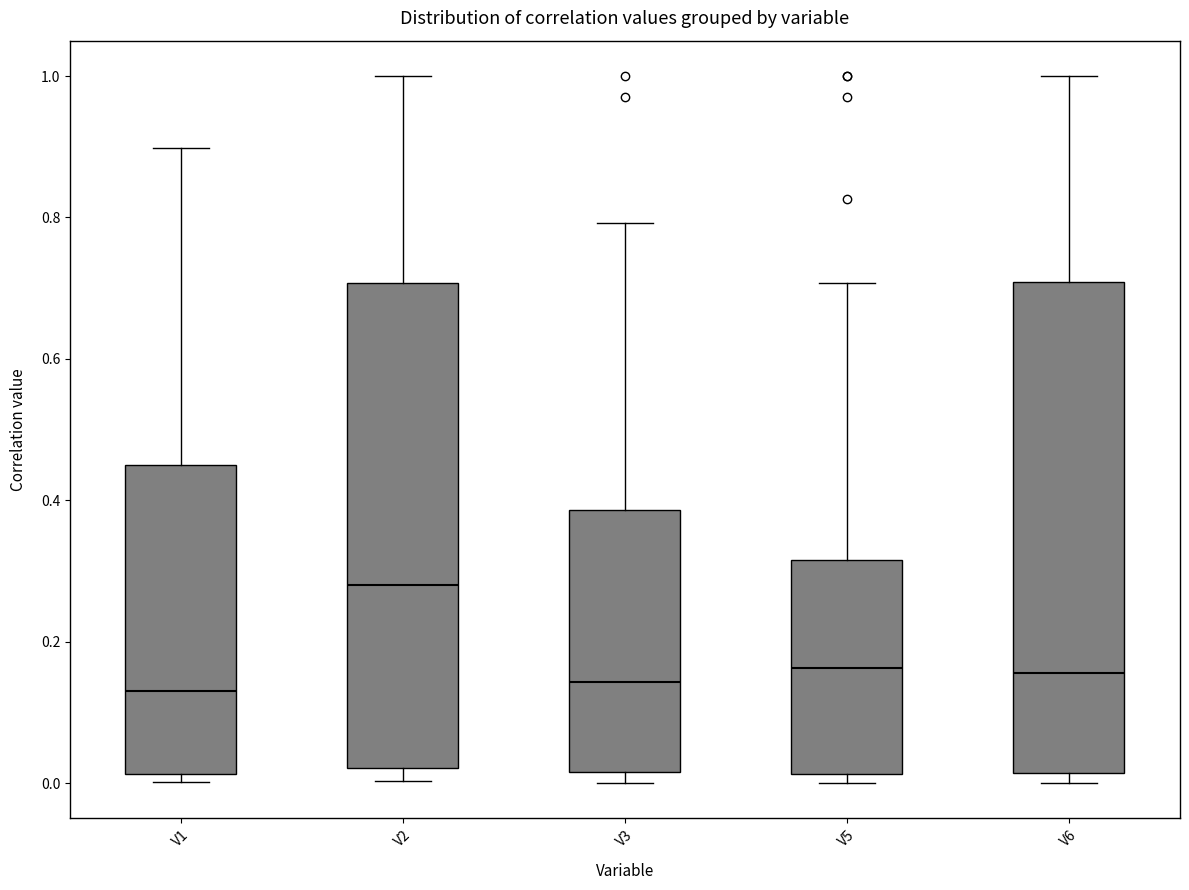

Reading left to right, transcribe this box plot: for each box, give where its median line is, the range the box spans, and where its two whiskers end, as read against the y-axis. The values are not printed on the chart, so give them approximately, as read against the axis.

V1: median 0.14, box 0.02 to 0.46, whiskers 0.00 to 0.90
V2: median 0.28, box 0.02 to 0.70, whiskers 0.00 to 1.00
V3: median 0.14, box 0.02 to 0.38, whiskers 0.00 to 0.80
V5: median 0.16, box 0.02 to 0.32, whiskers 0.00 to 0.70
V6: median 0.16, box 0.02 to 0.70, whiskers 0.00 to 1.00